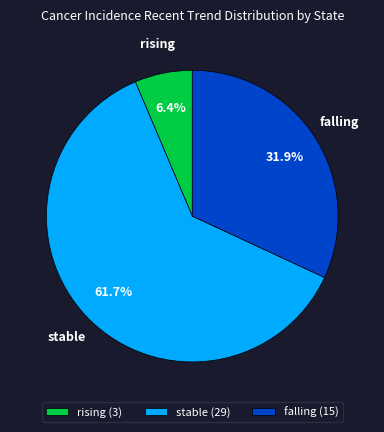

Which has a higher value, falling or stable?

stable